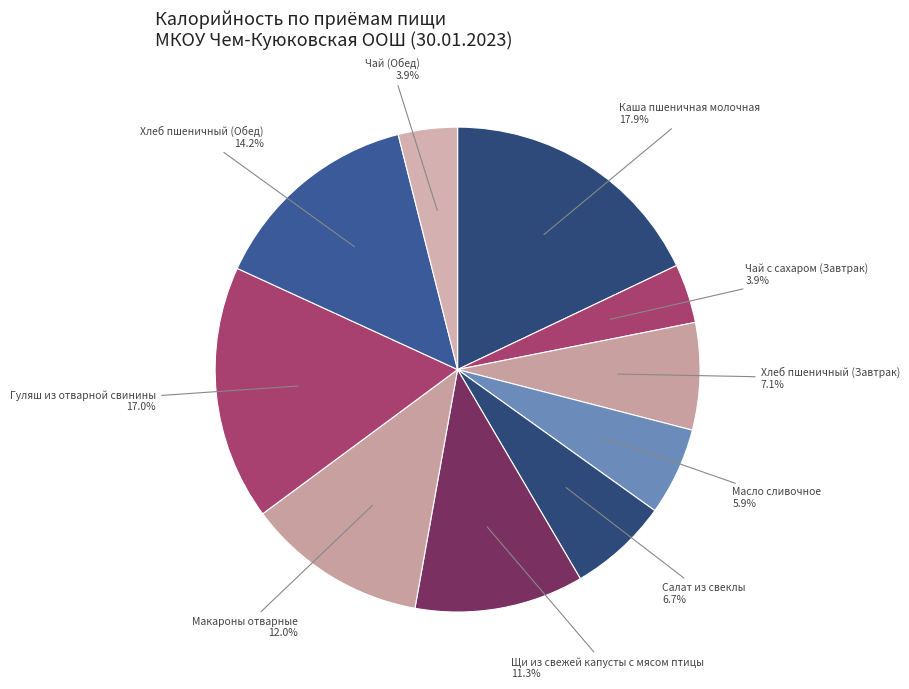

Count the number of slices in the pie.

10